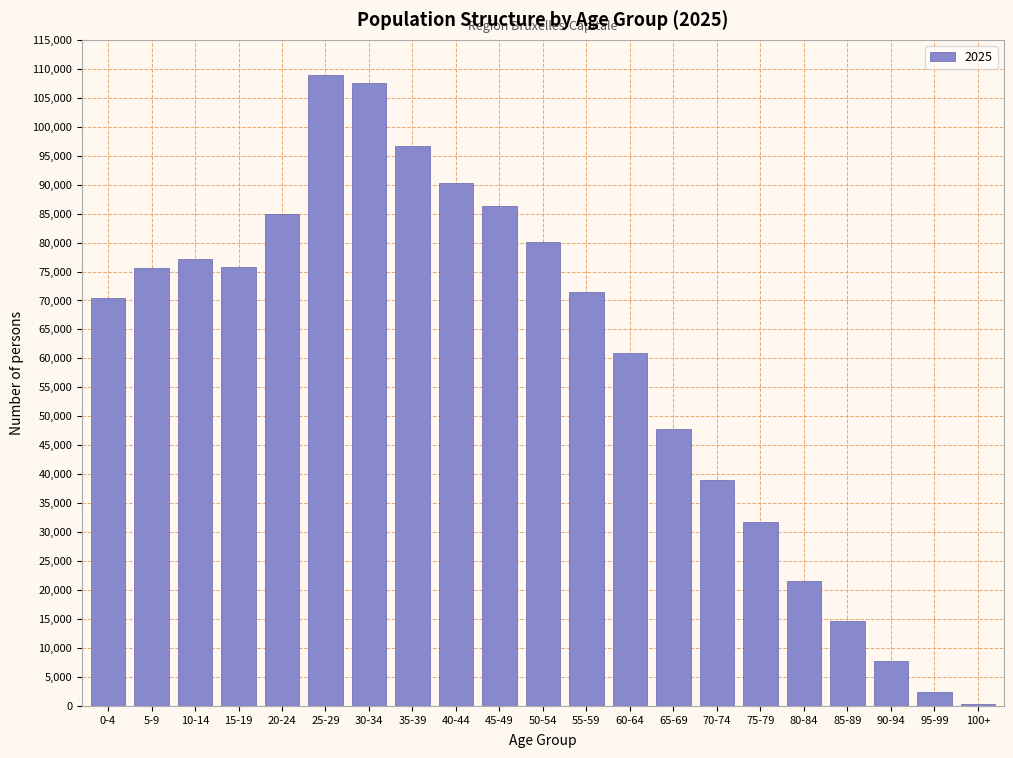

Is it true that the value at 40-44 is 90200?

True